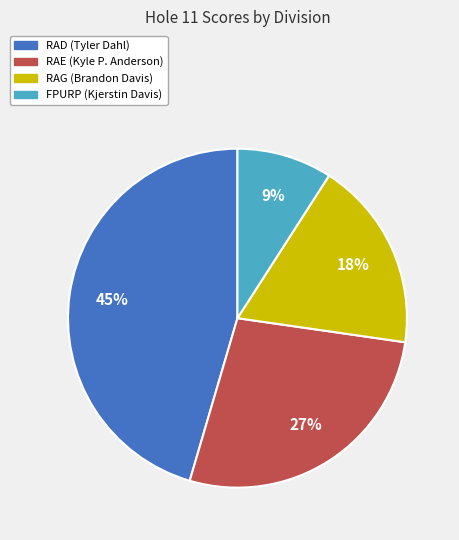

Do RAE (Kyle P. Anderson) and RAD (Tyler Dahl) together represent more than half of the pie?

Yes